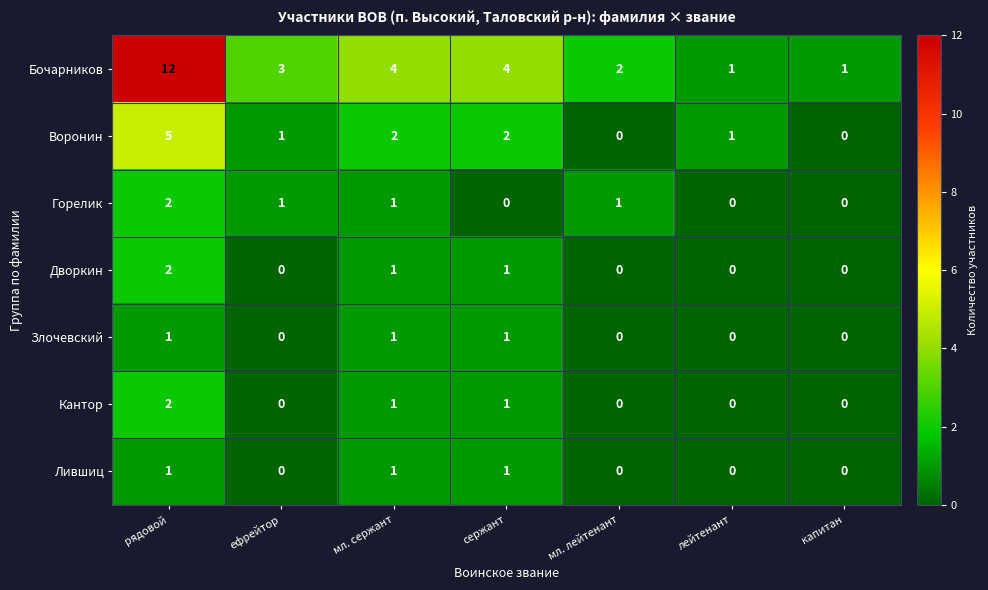

What is the difference between the highest and lowest values at лейтенант?

1